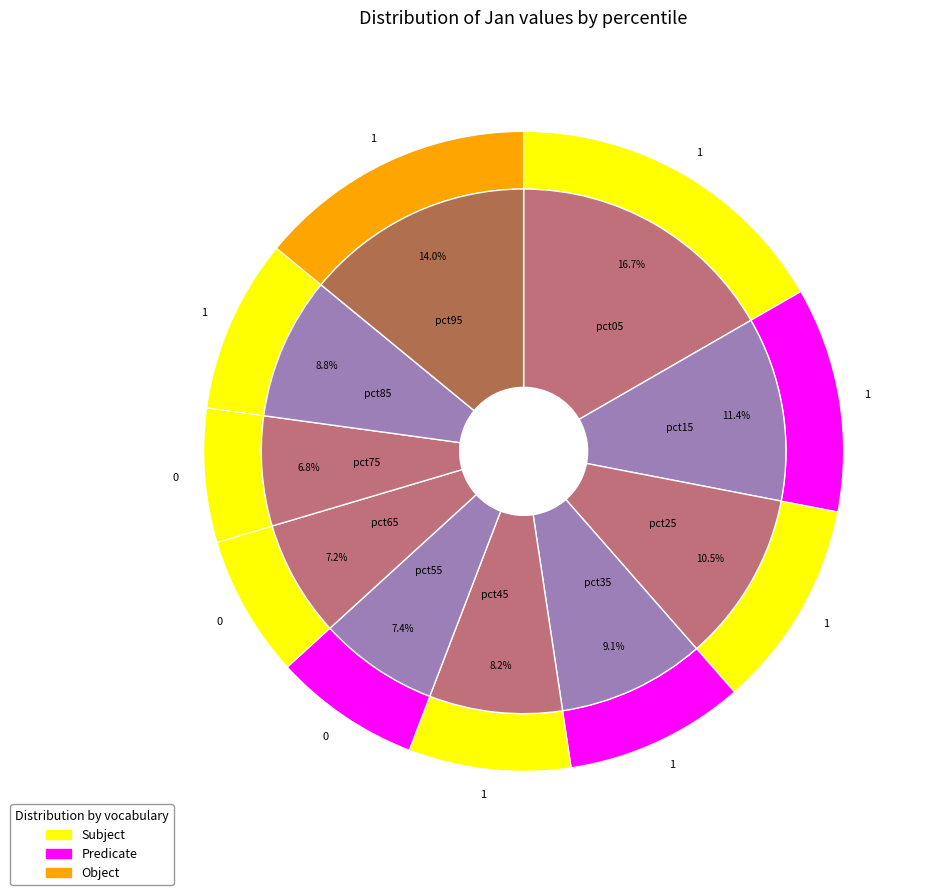

To the nearest percent, what is the average slice percentage?

10%